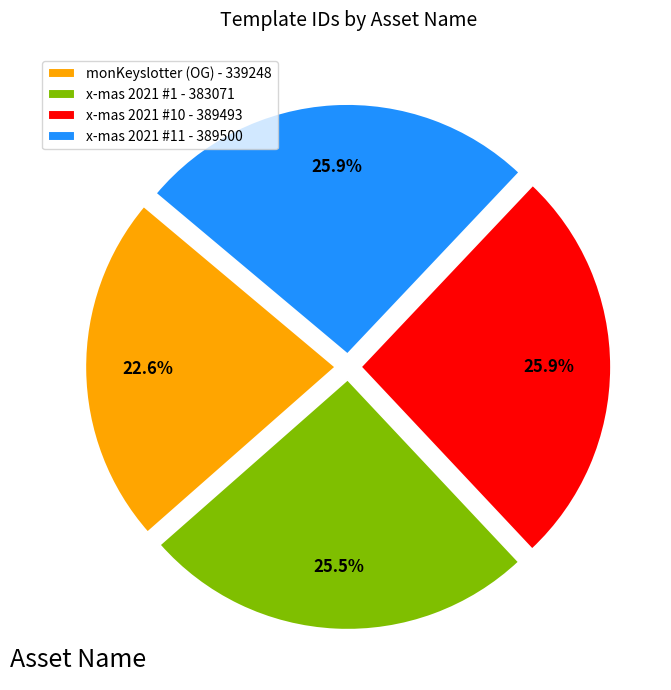

What portion of the pie excludes x-mas 2021 #1 - 383071?

74.5%